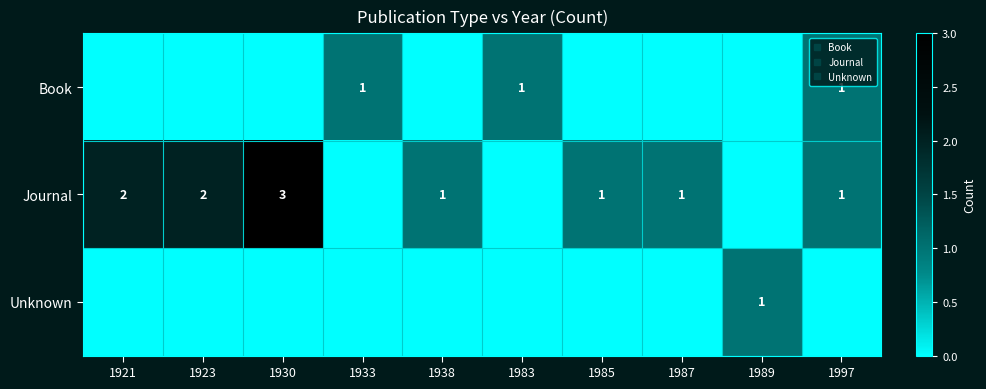

Count the Journal values in the range 0 to 2.

9